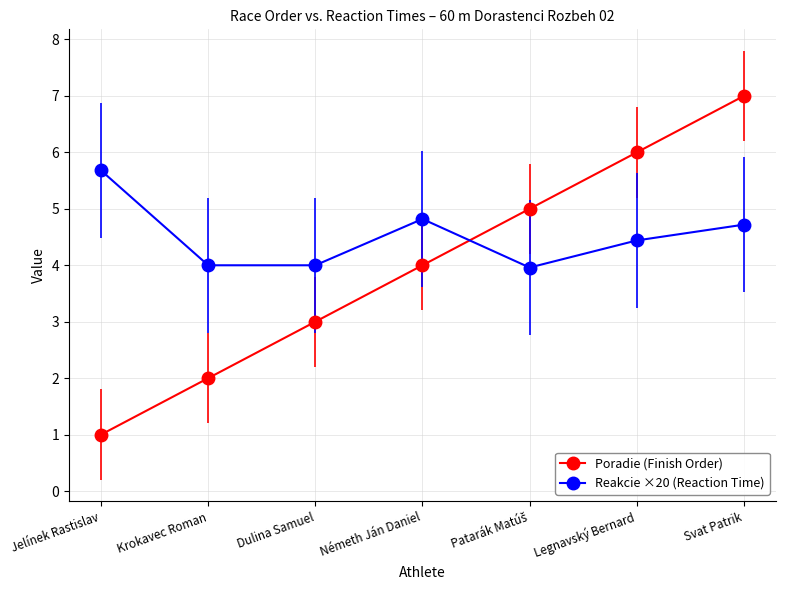

True or false: Poradie (Finish Order) has more than 0 points higher than both neighbors.

False